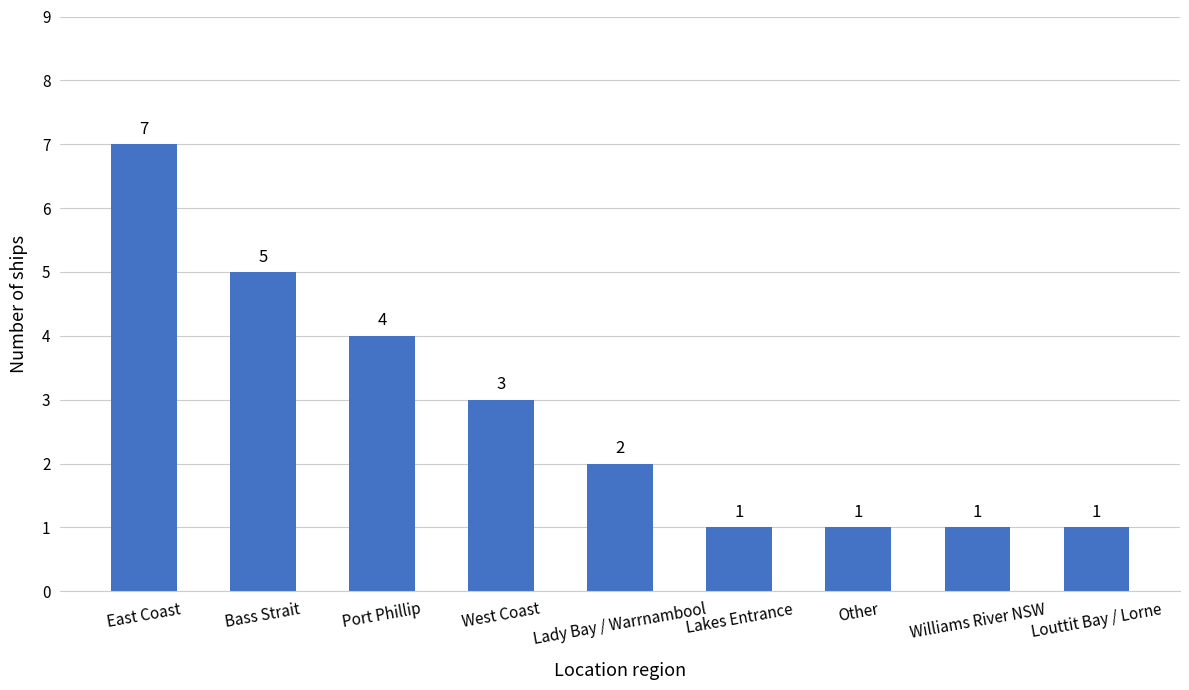

What is the value of the 1st bar from the left?

7